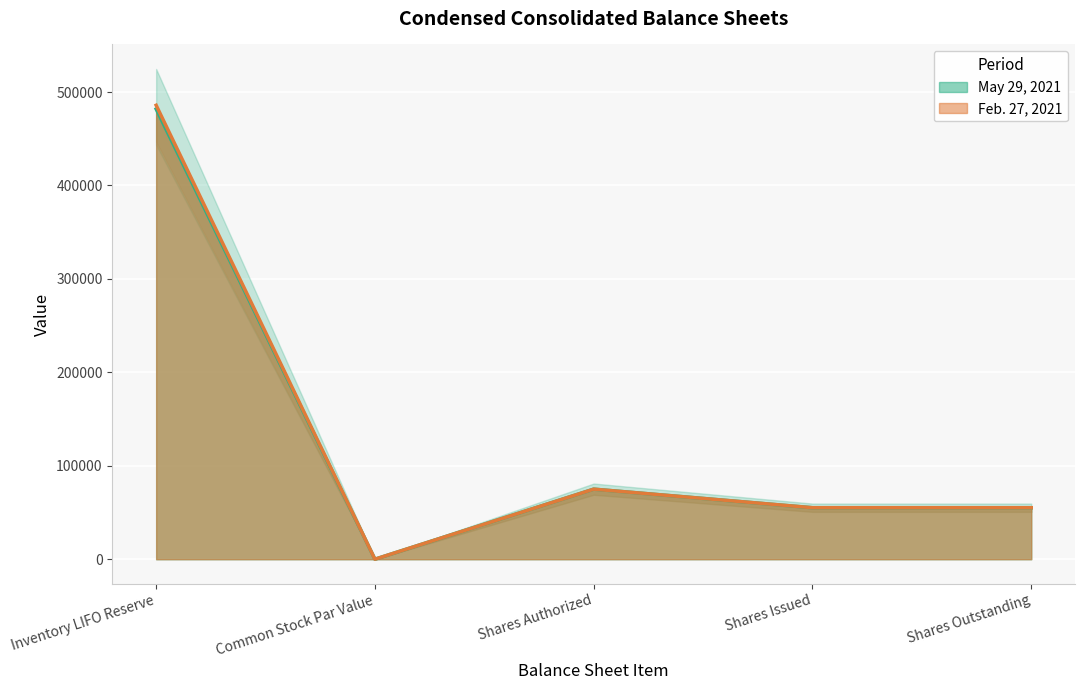

Which series has the largest total across all categories?

Feb. 27, 2021